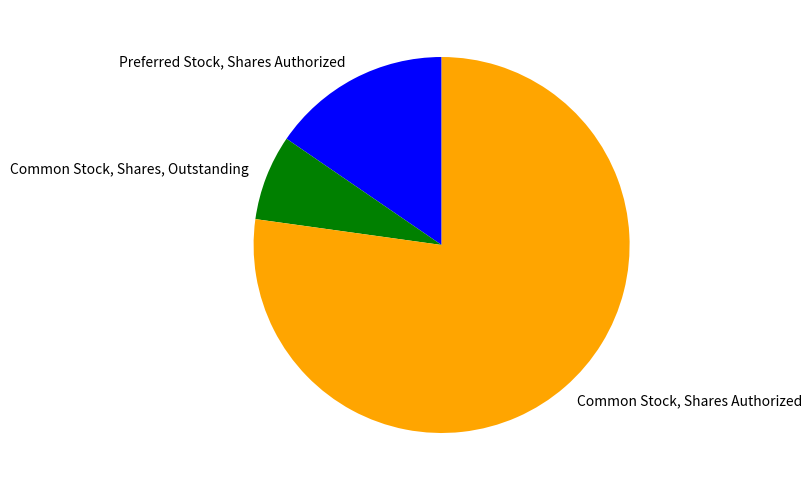

Is there a majority slice in this chart?

Yes